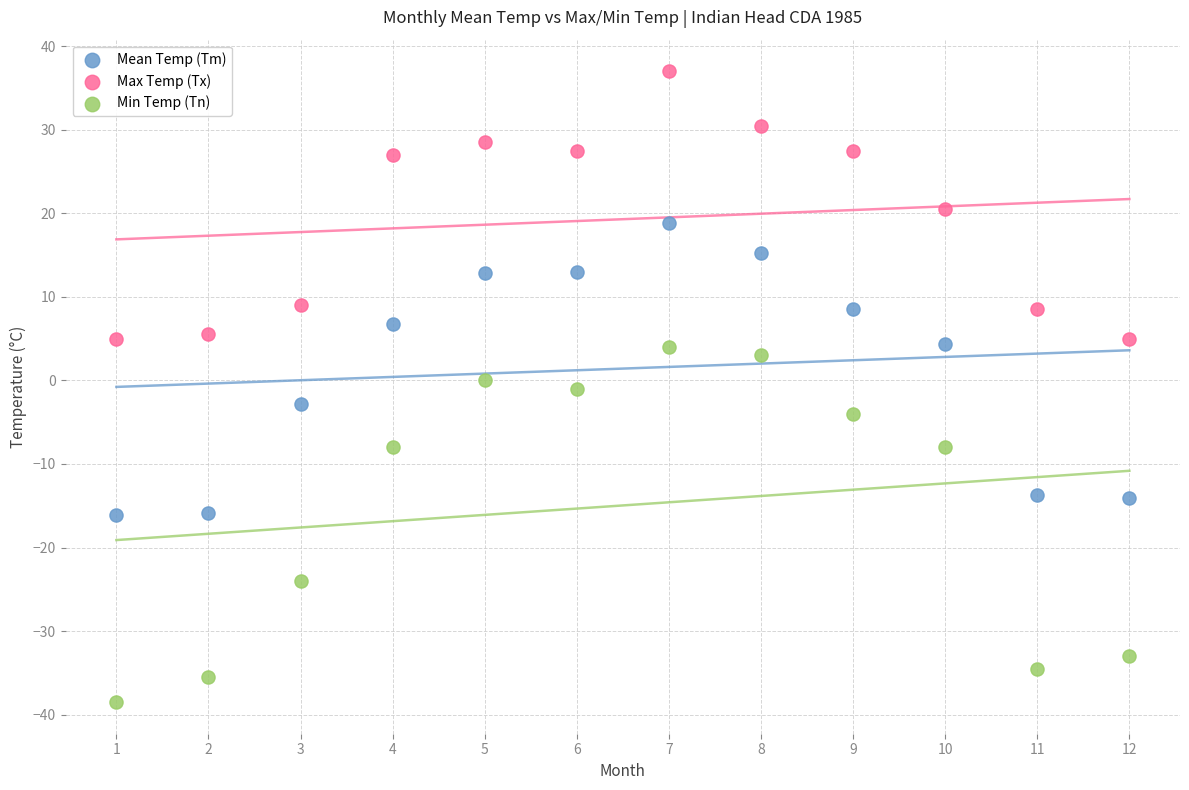

Which series reaches the minimum Y coordinate?

Min Temp (Tn)